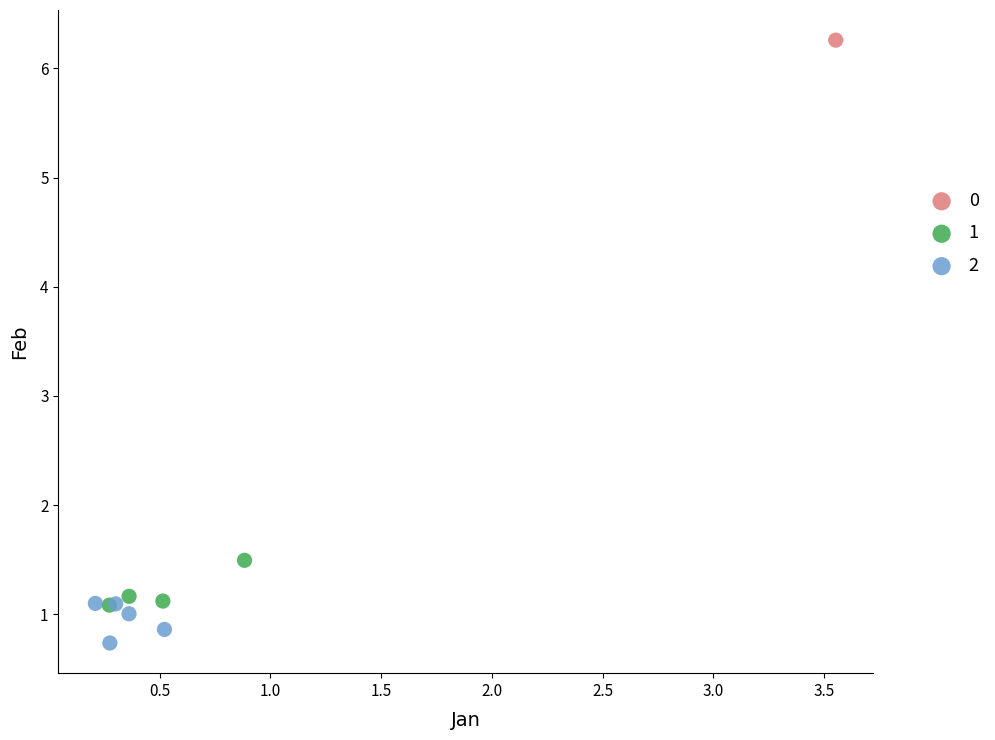

What are all the series names shown in the legend?

0, 1, 2